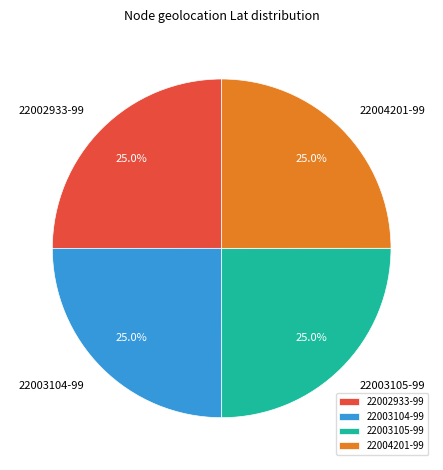

What is the total percentage of 22002933-99 and 22003104-99?

50.0%